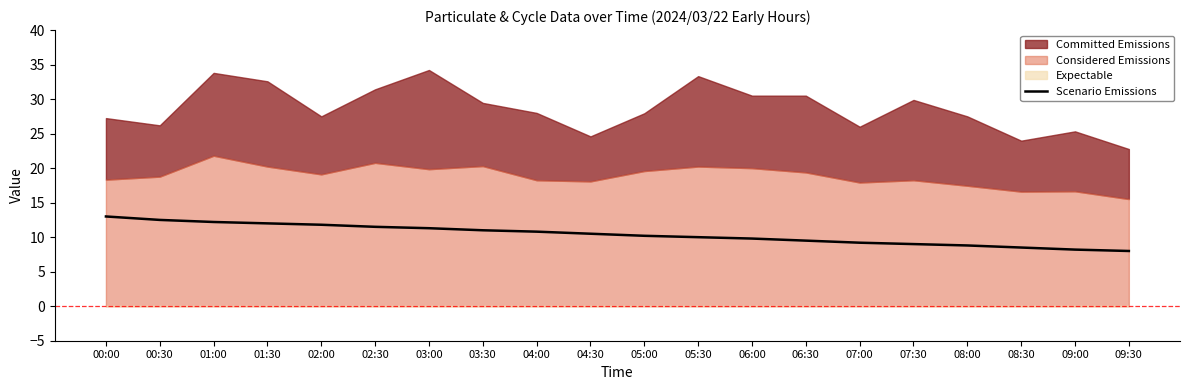

Where does the data first go above 10?

00:00